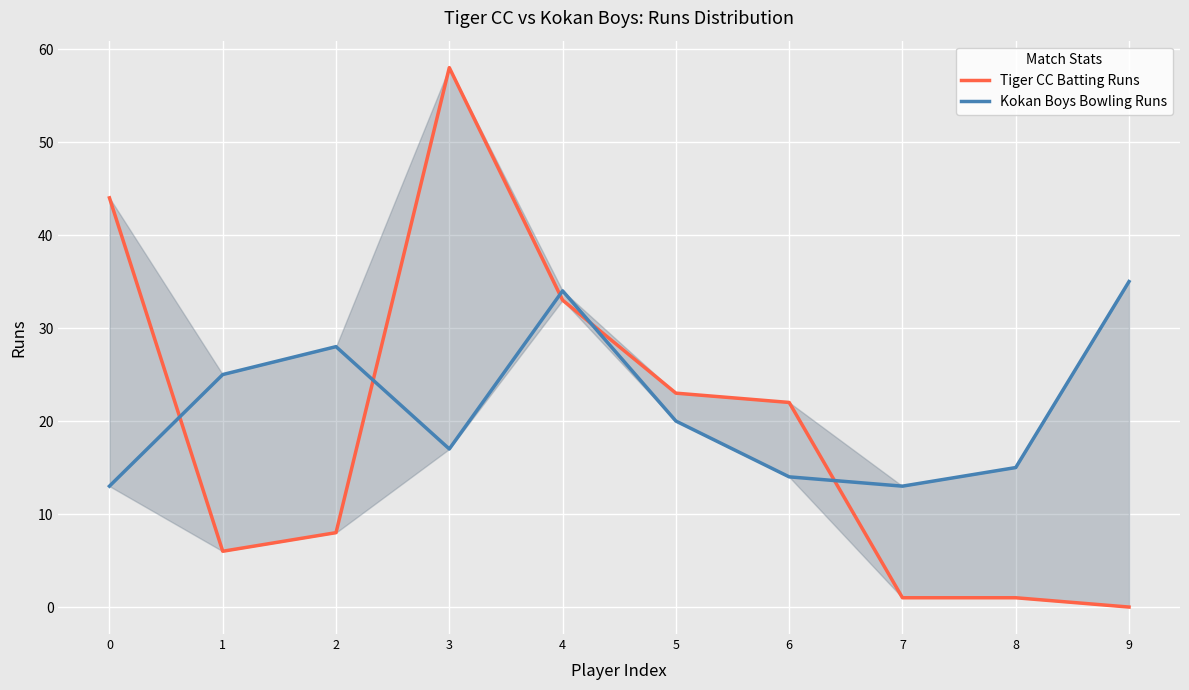

What is the value of the Tiger CC Batting Runs point at the 4th from the left?

58